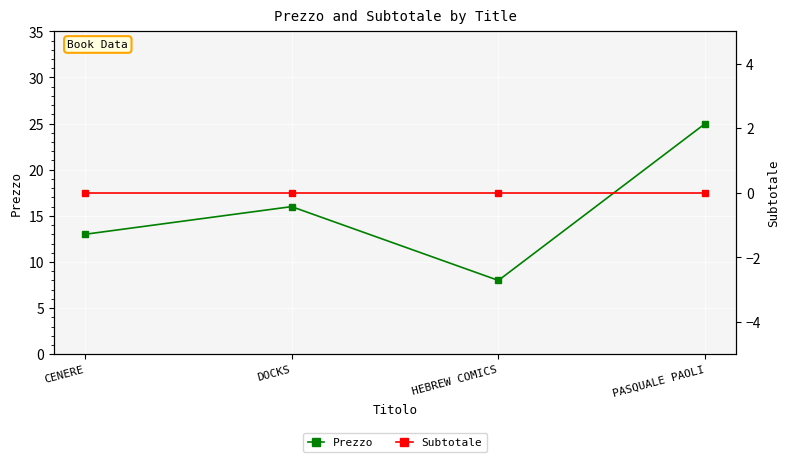

List the series in order of their peak value, lowest first.

Subtotale, Prezzo